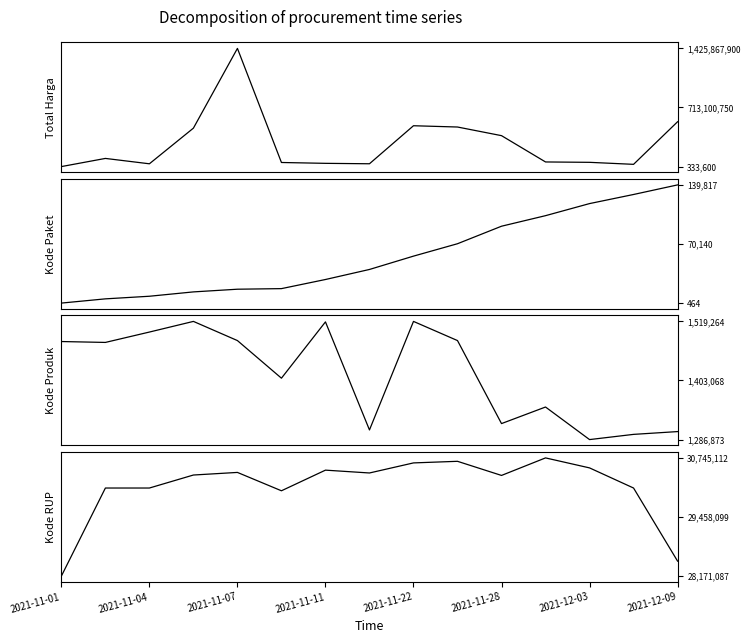

Which series has the largest total across all categories?

Total Harga